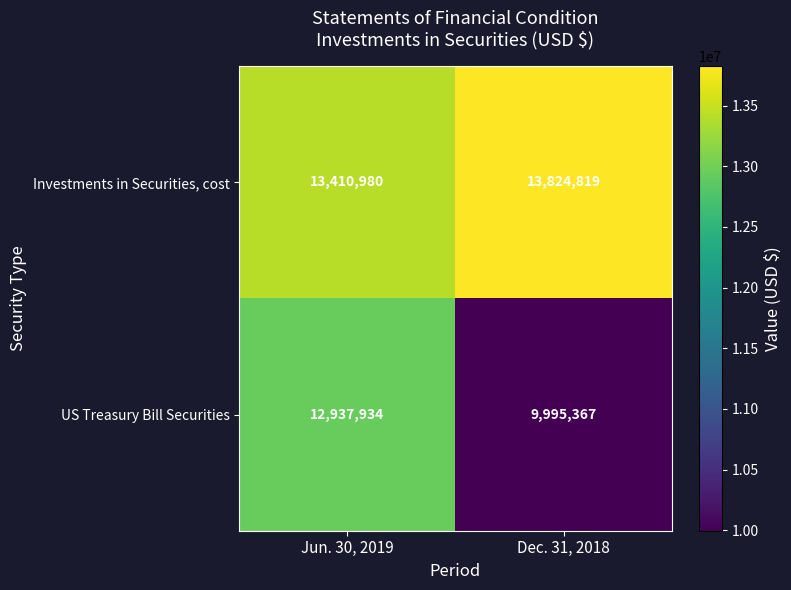

Which series has the largest total across all categories?

Investments in Securities, cost